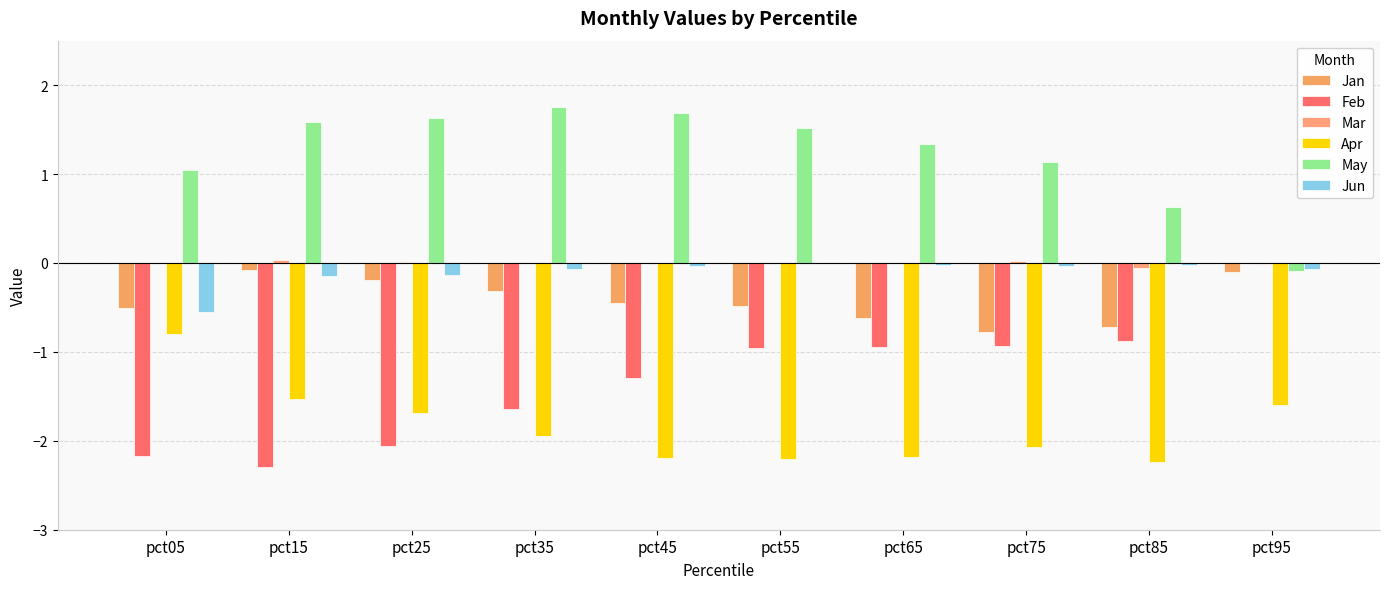

What is the average value of the Apr series?

-1.8